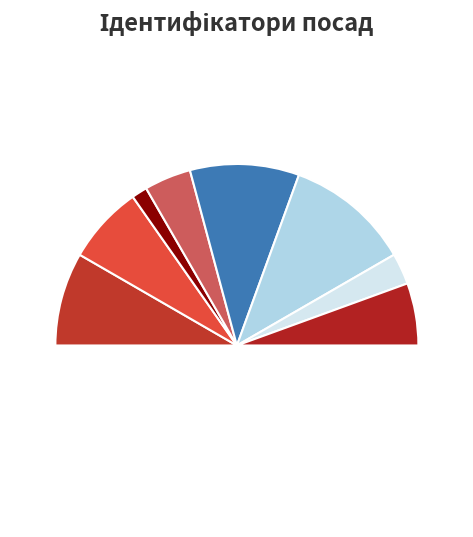

True or false: Директор accounts for 19% of the total.

True